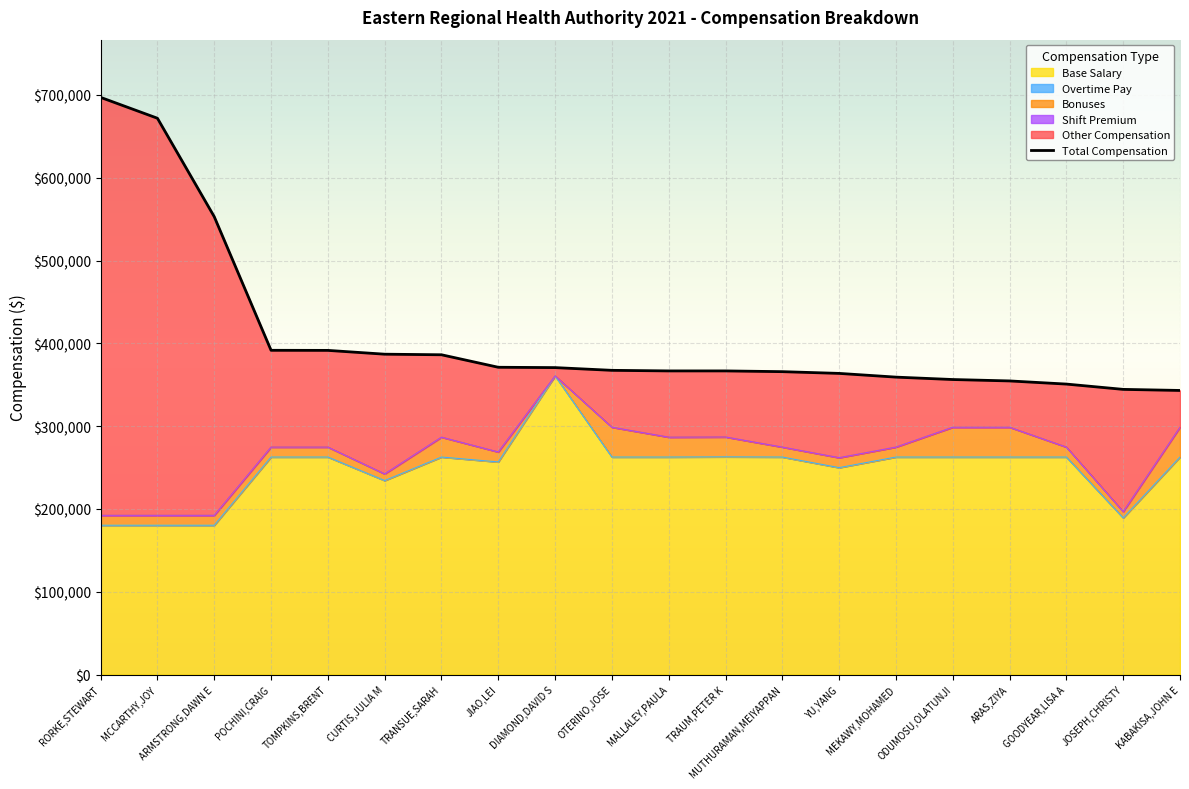

How many interior local peaks does the Base Salary series have?

3